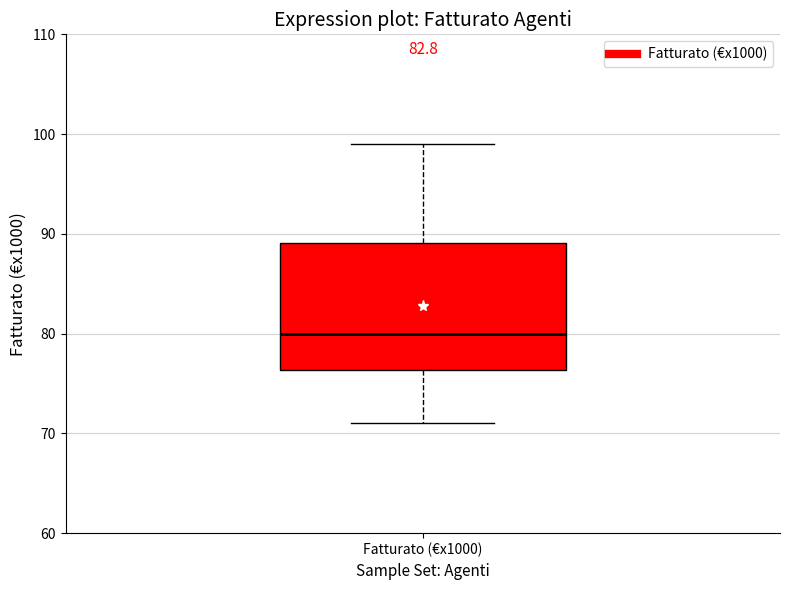

Where is the lower edge of the box for Fatturato (€x1000) on the y-axis? The values are not printed on the chart, so give them approximately, as read against the axis.

76